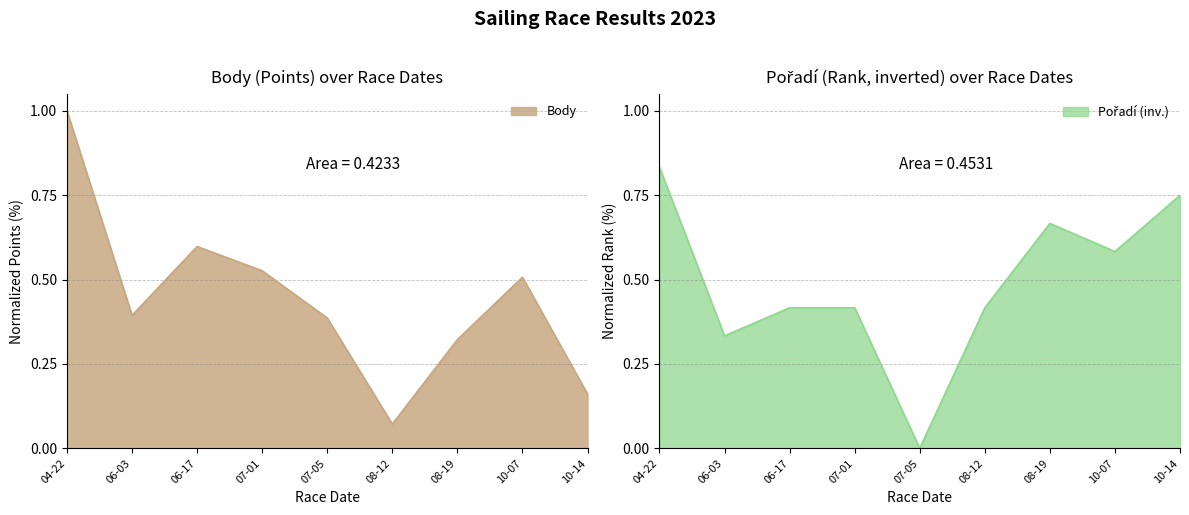

Is it true that Body equals 0.4 at 06-03?

True